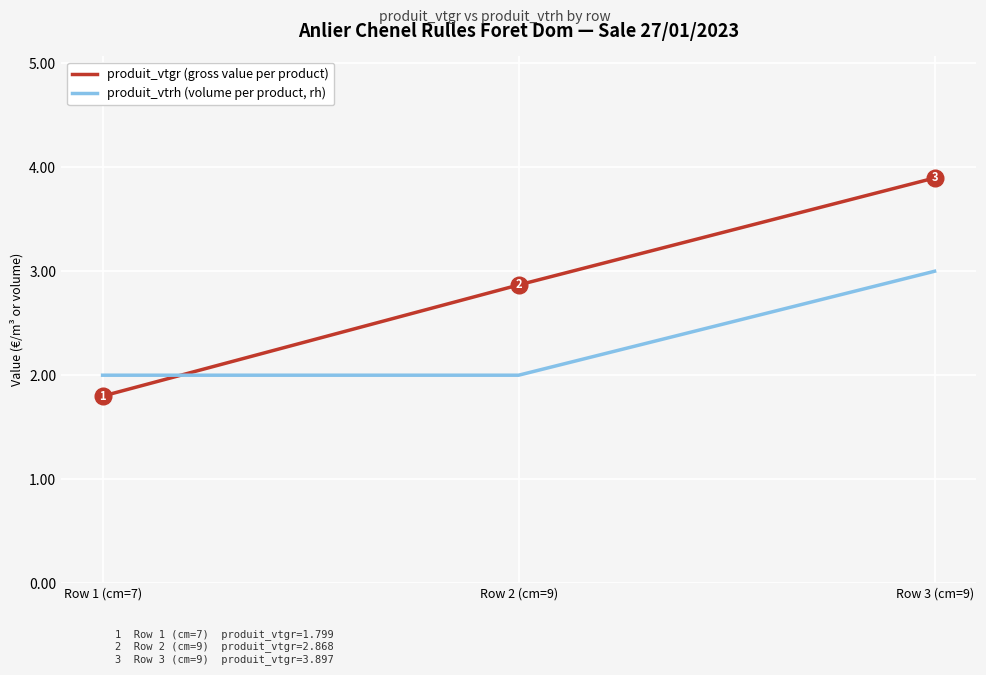

The value of produit_vtgr (gross value per product) at Row 3 (cm=9) is 3.9. True or false?

True